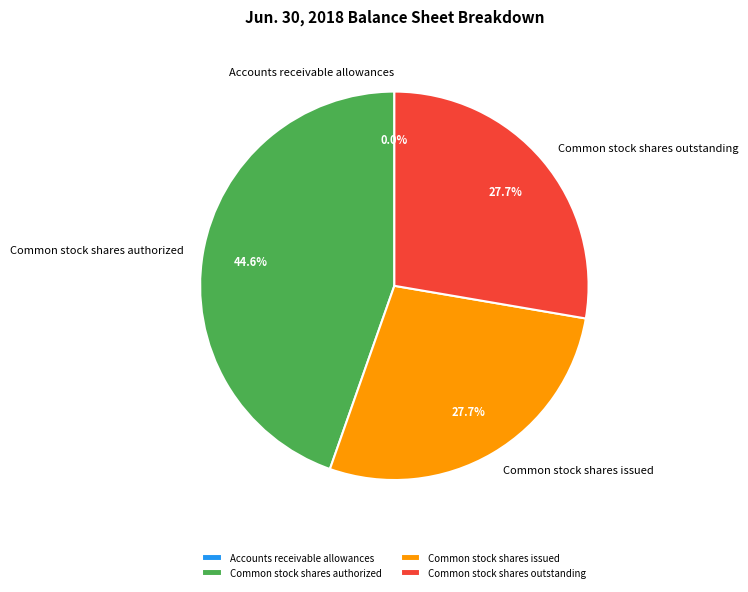

What is the total percentage of Common stock shares issued and Common stock shares outstanding?

55.4%